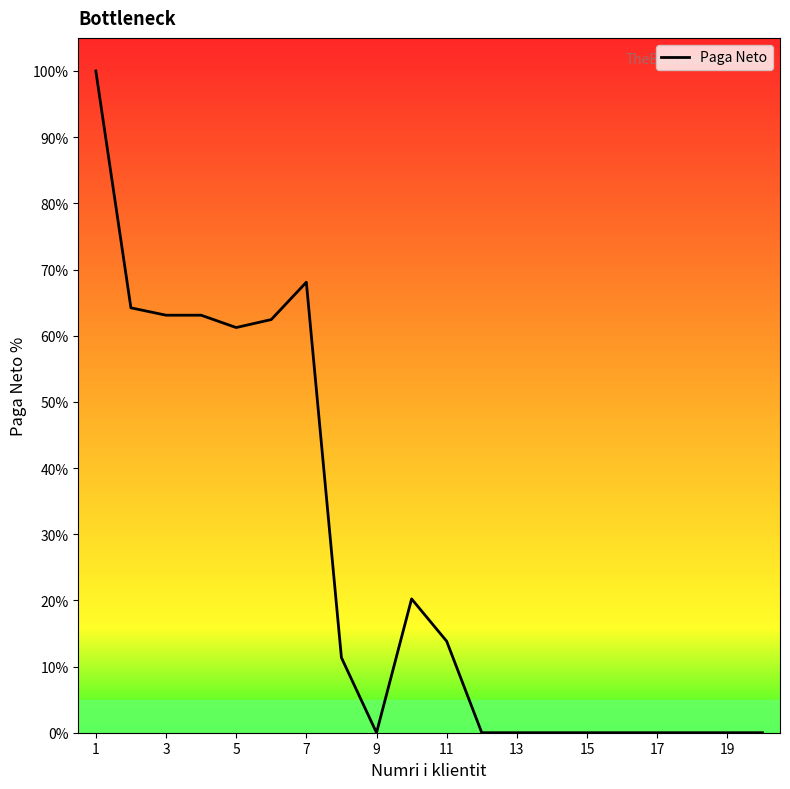

What is the greatest value displayed?

100.0